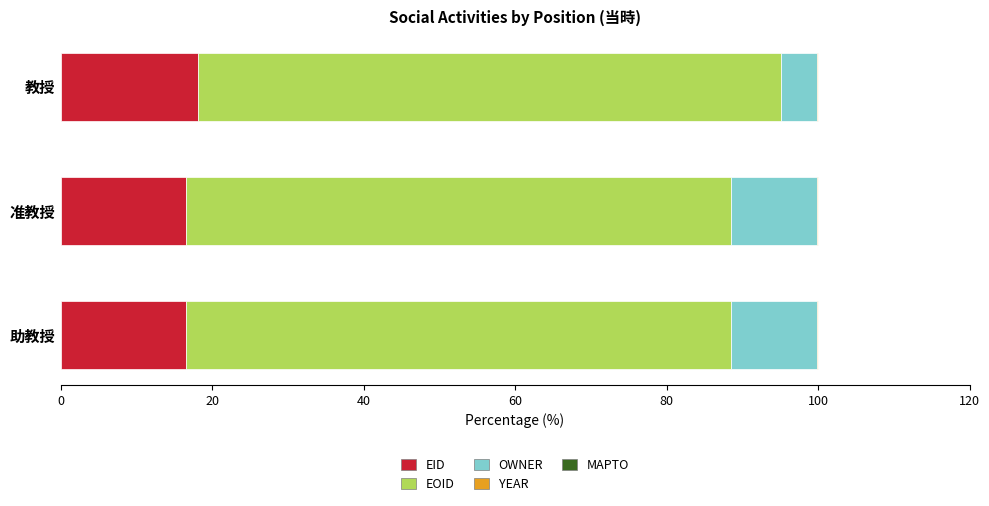

Is it true that EID equals 21.7 at 助教授?

False